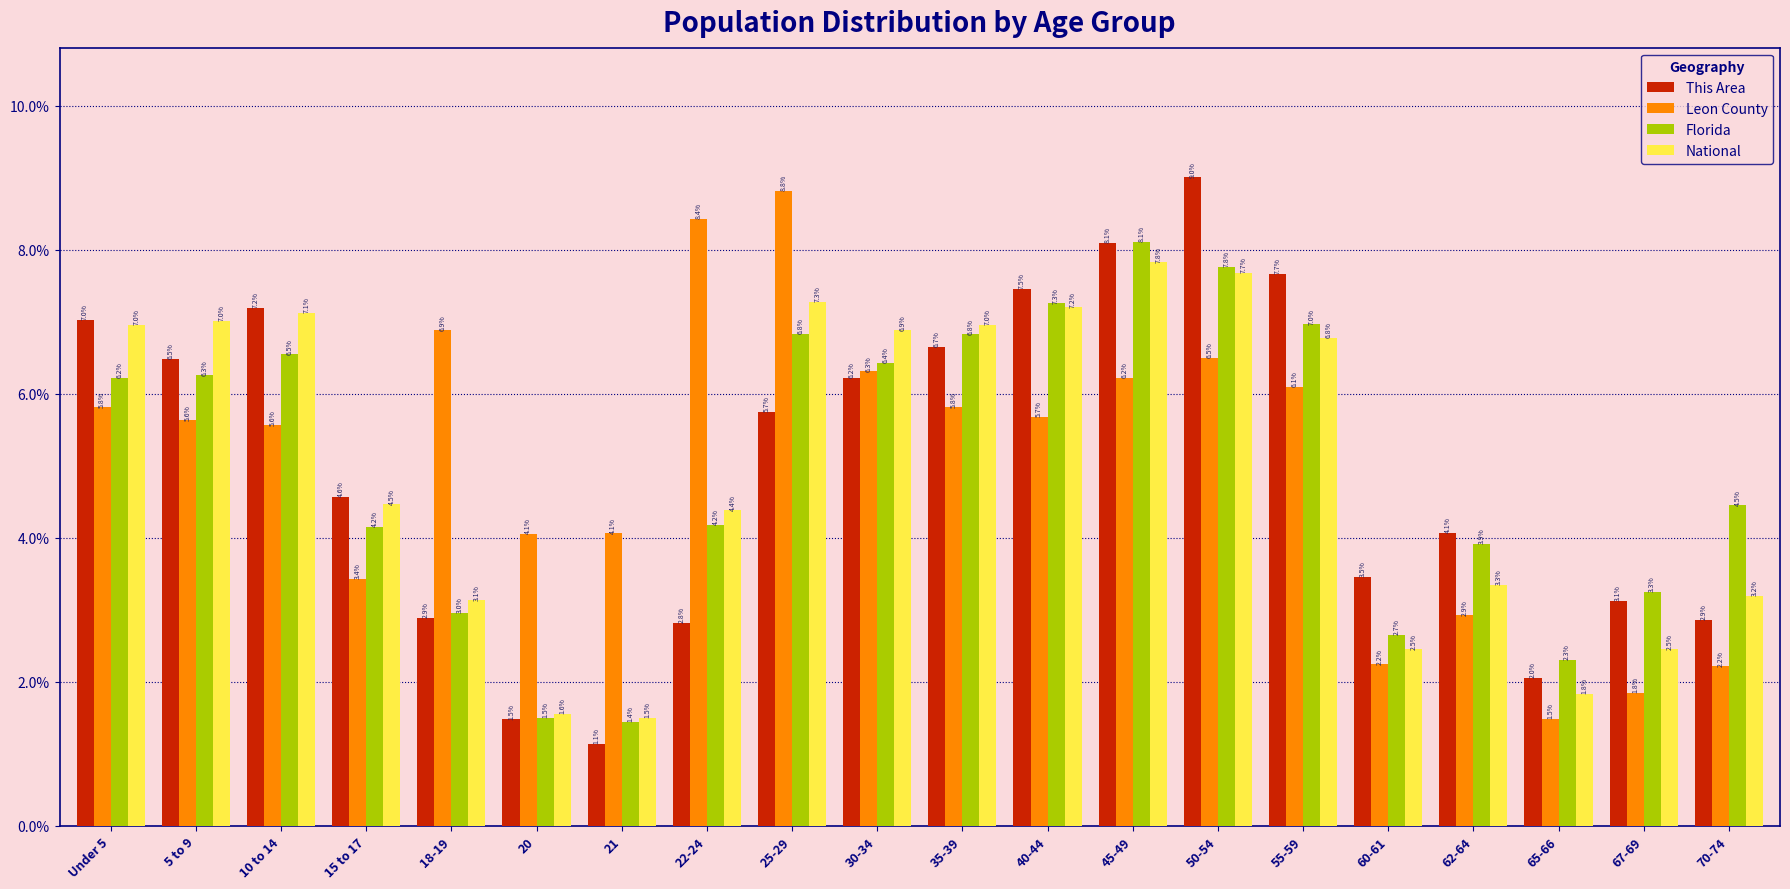

What is the difference between the highest and lowest values at 10 to 14?

1.6